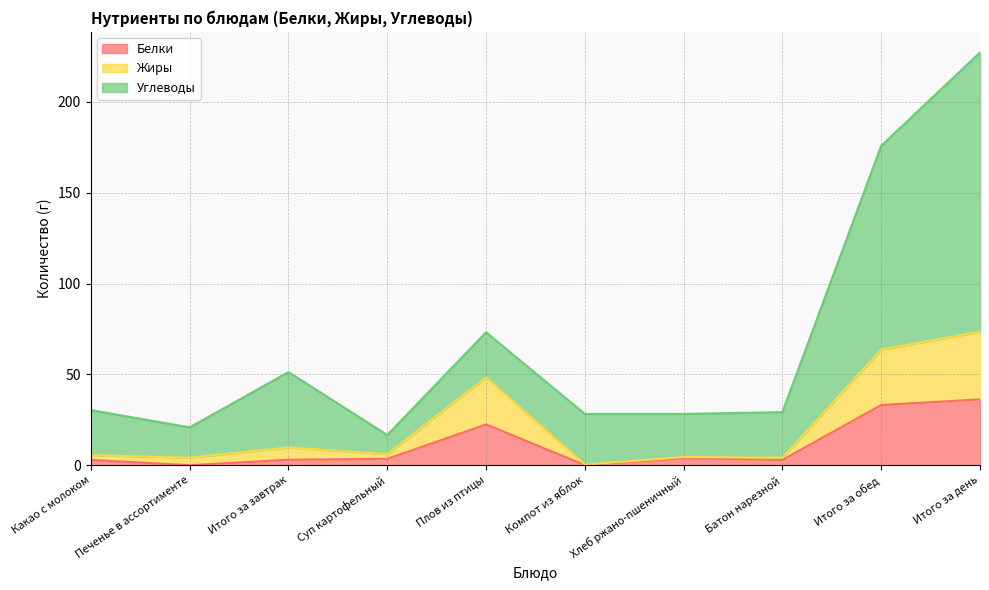

True or false: Углеводы and Белки intersect in this chart.

False